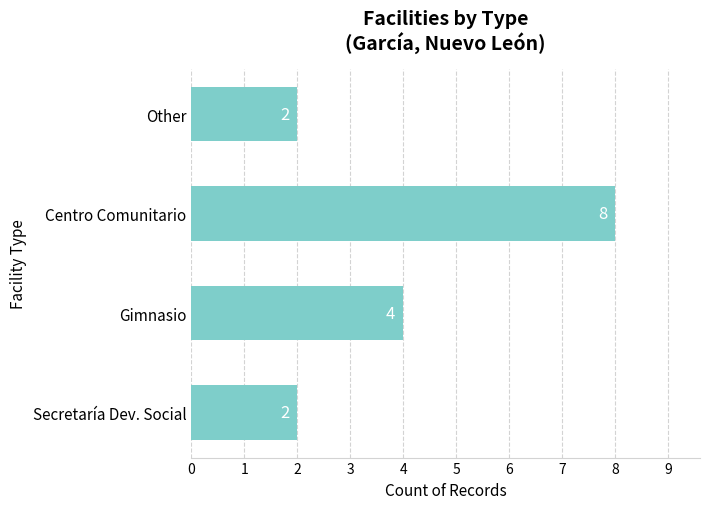

What is the difference between the maximum and minimum values?

6